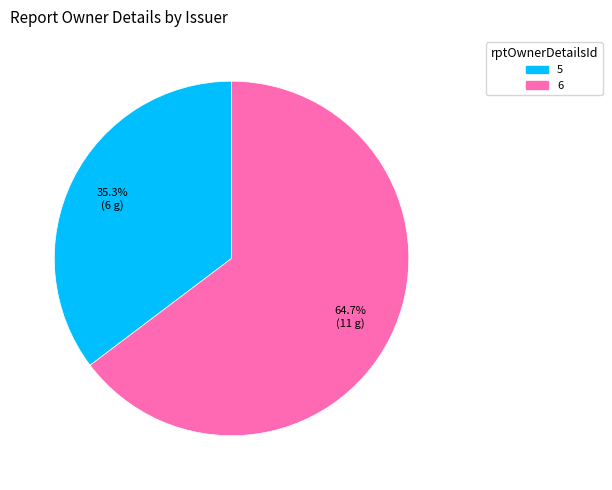

Does 5 represent more than half of the total?

No